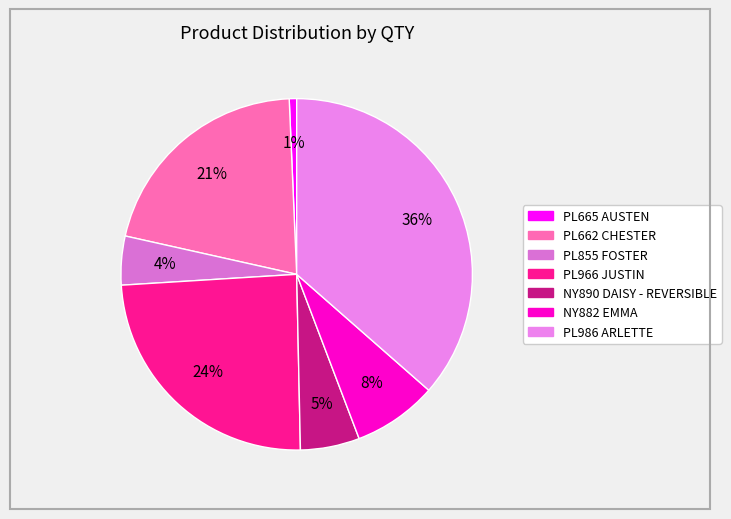

Count the number of slices in the pie.

7